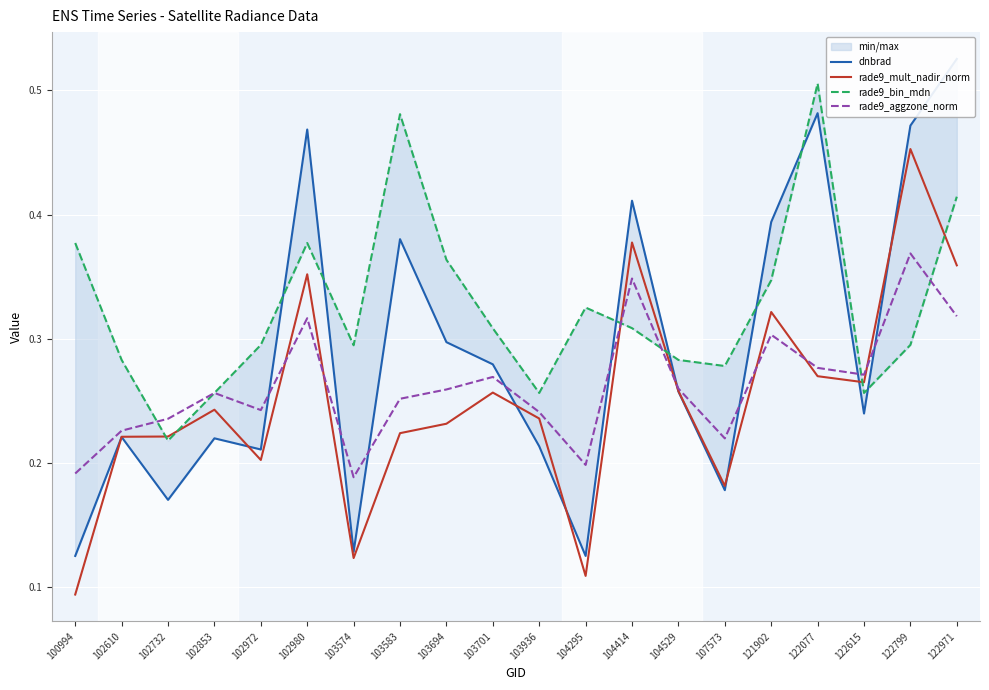

How many lines are shown in the chart?

4